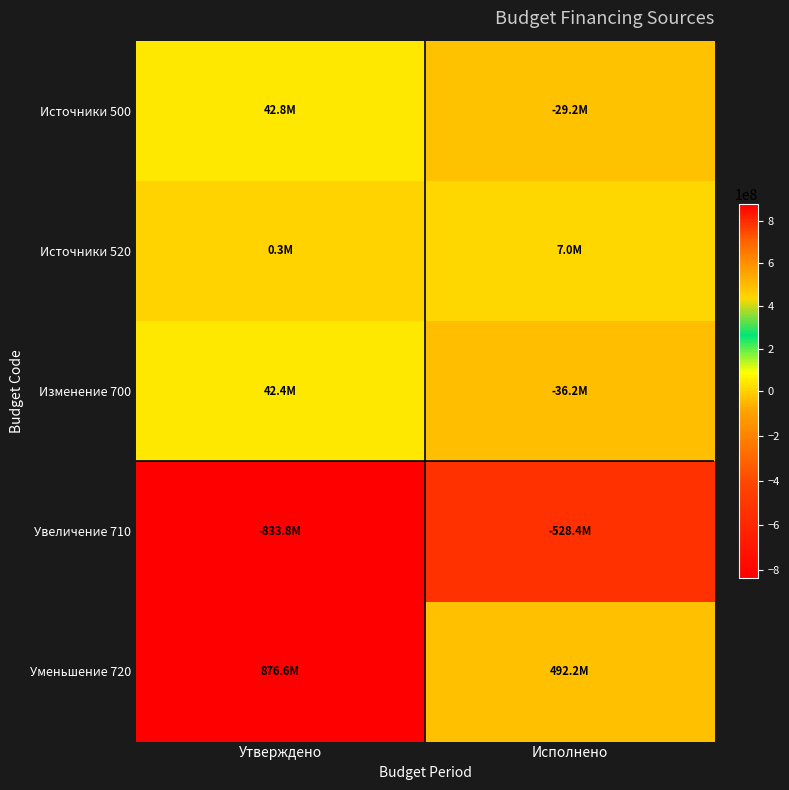

Which category has the lowest value across all series?

Утверждено